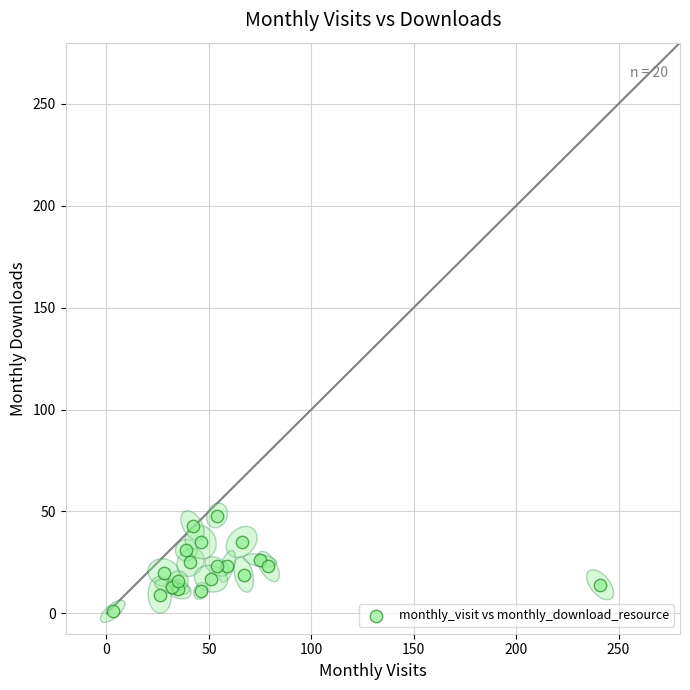

What is the range of X values (max minus min)?

238